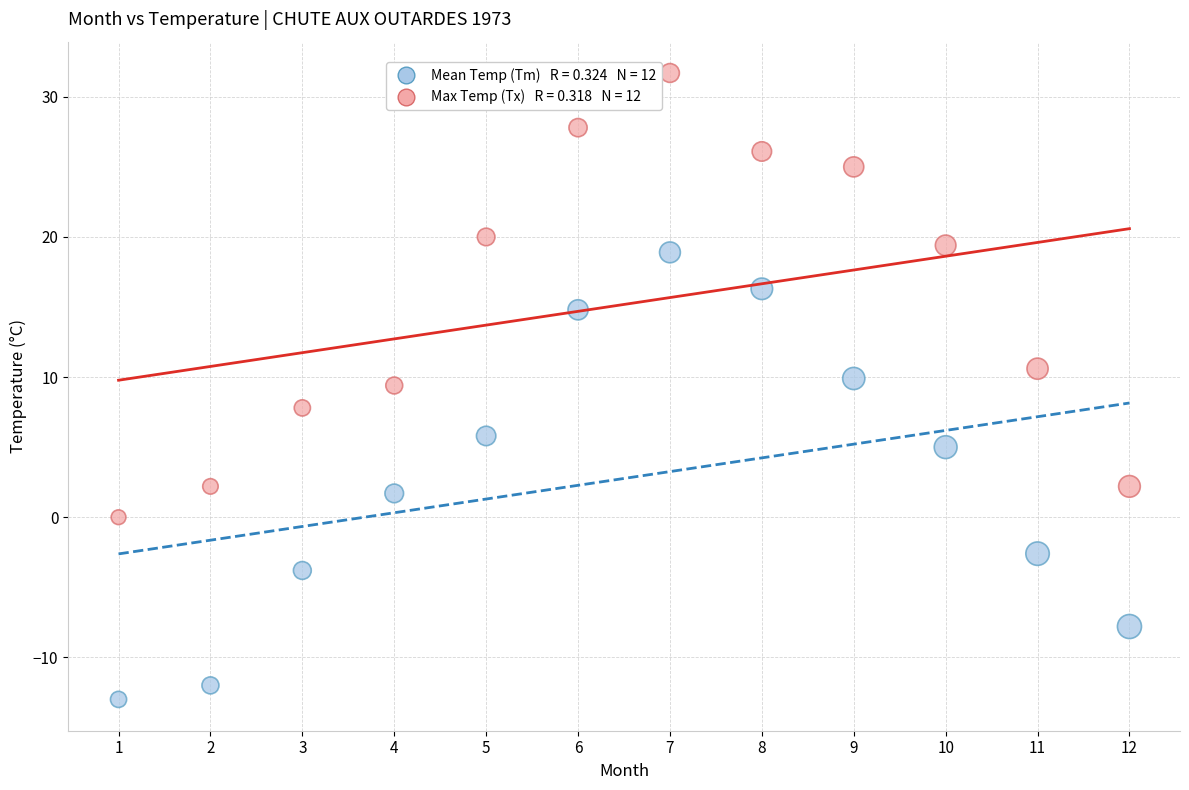

Across all data points, what is the range of X values (max minus min)?

11.0